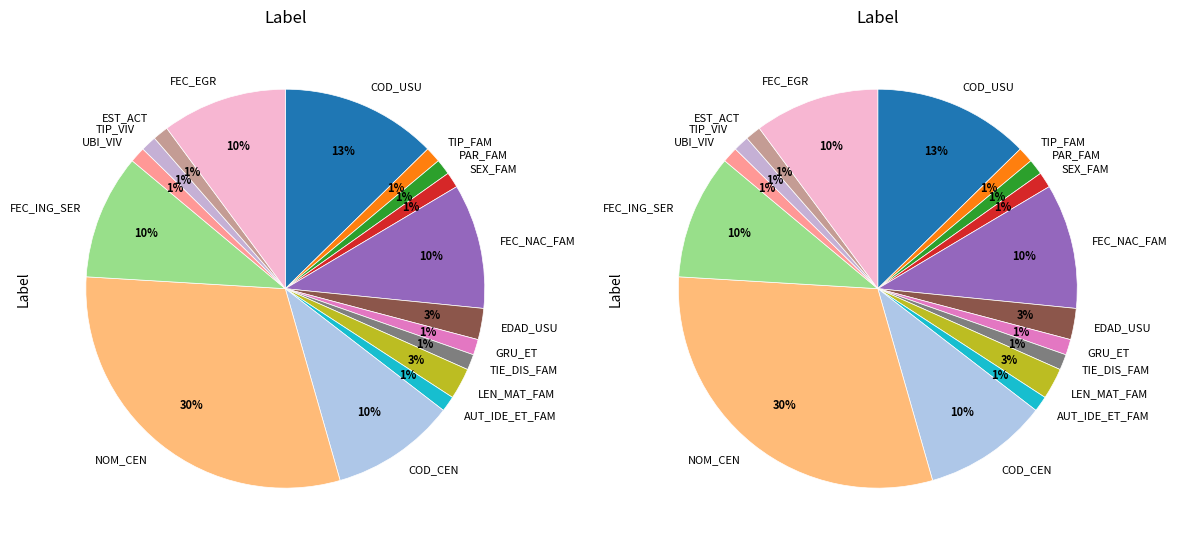

What is the smallest slice in the pie chart?

TIP_FAM